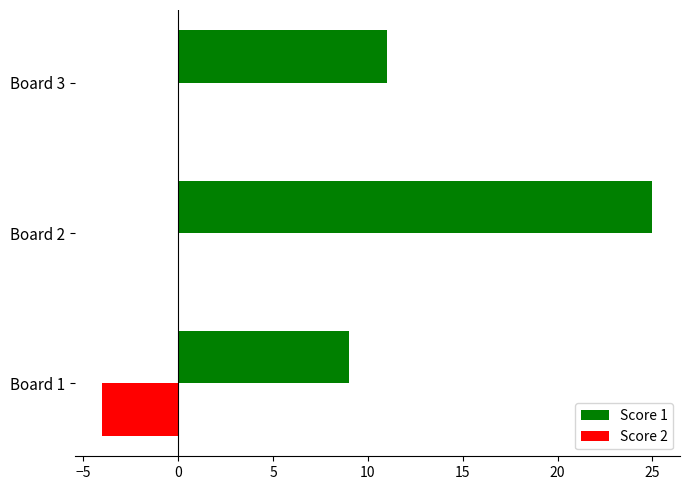

Count the number of categories in the chart.

3